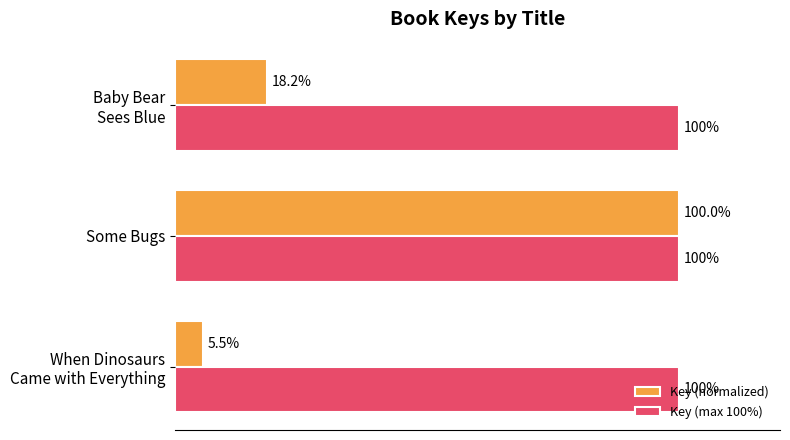

Which series has the widest spread of values?

Key (normalized)